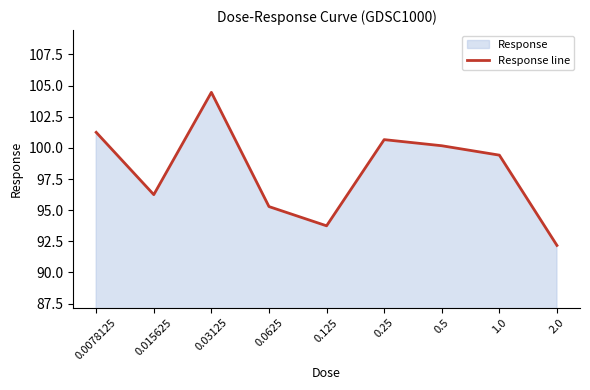

The chart shows a value of 156.1 at 0.015625. True or false?

False